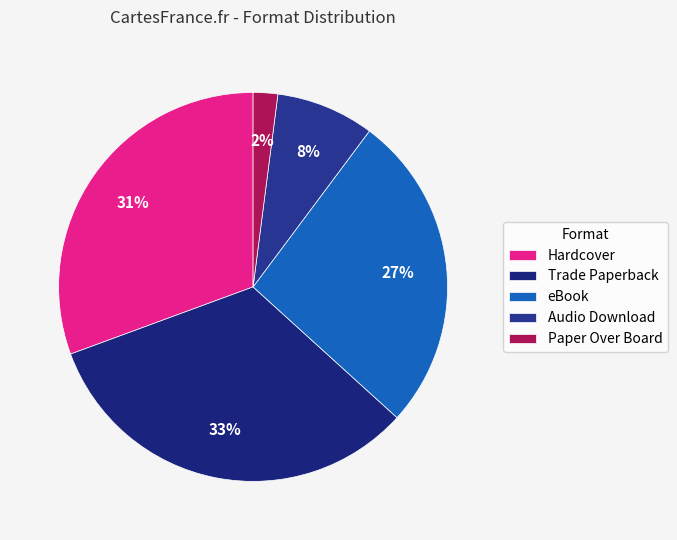

To the nearest percent, what is the average slice percentage?

20%